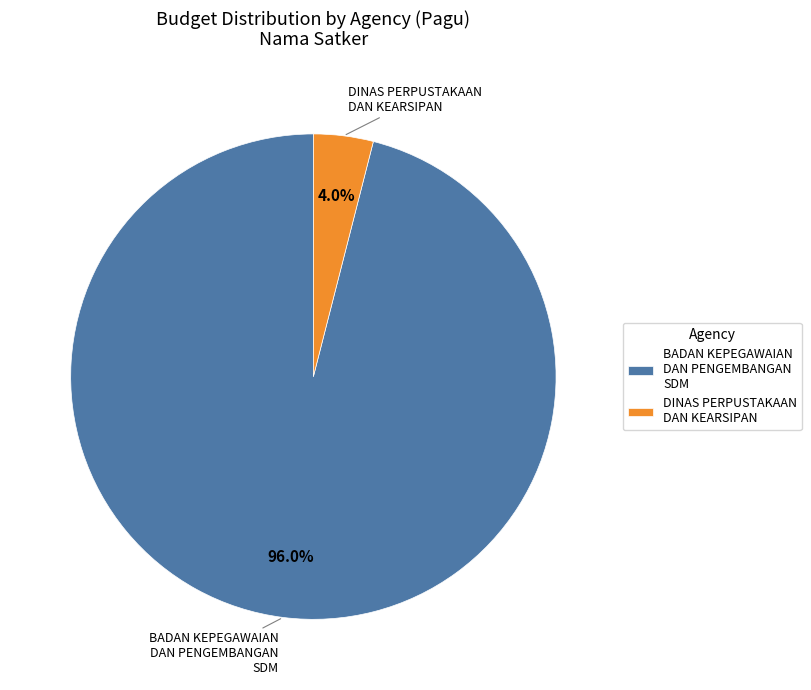

Does any single category account for the majority?

Yes